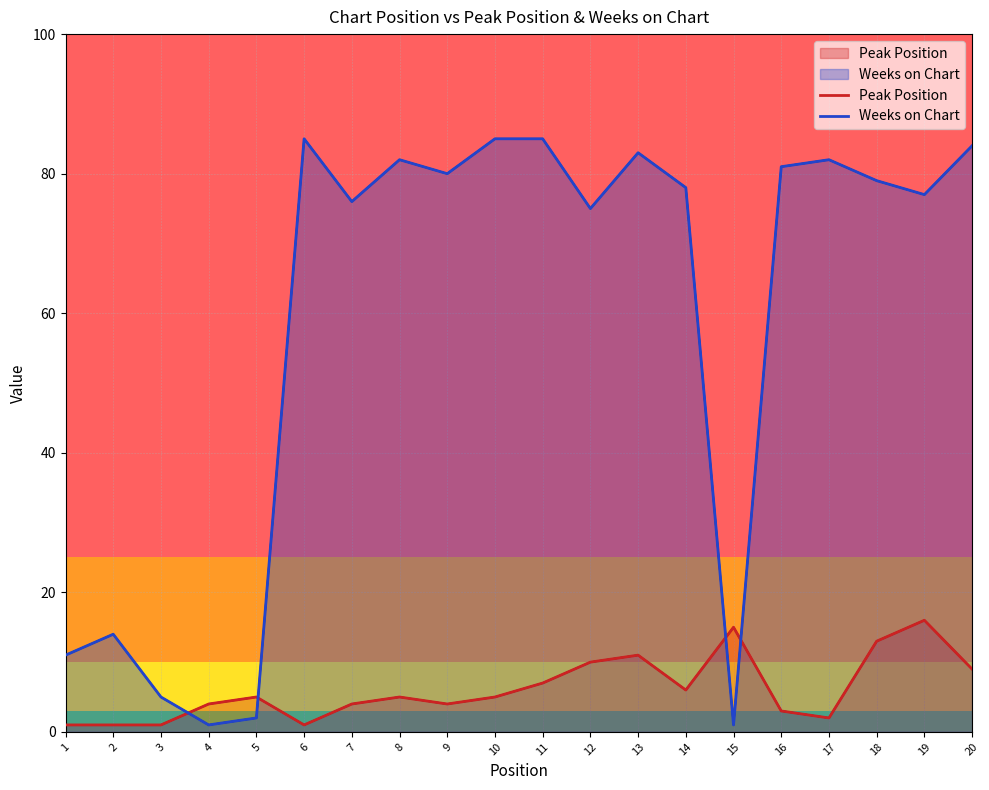

Reading right to left, what are all the values shown in this chart?

Peak Position: 9	16	13	2	3	15	6	11	10	7	5	4	5	4	1	5	4	1	1	1
Weeks on Chart: 84	77	79	82	81	1	78	83	75	85	85	80	82	76	85	2	1	5	14	11